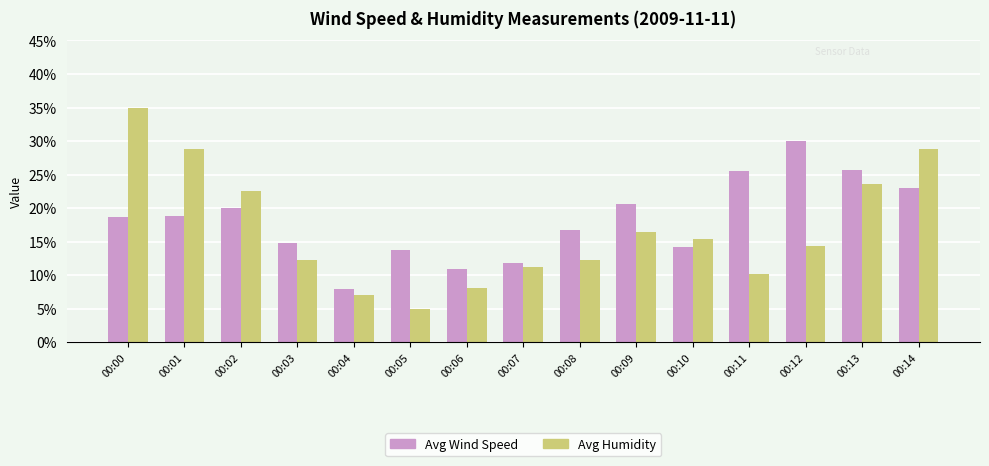

The Avg Humidity series shows 16.4 at 00:09. True or false?

True